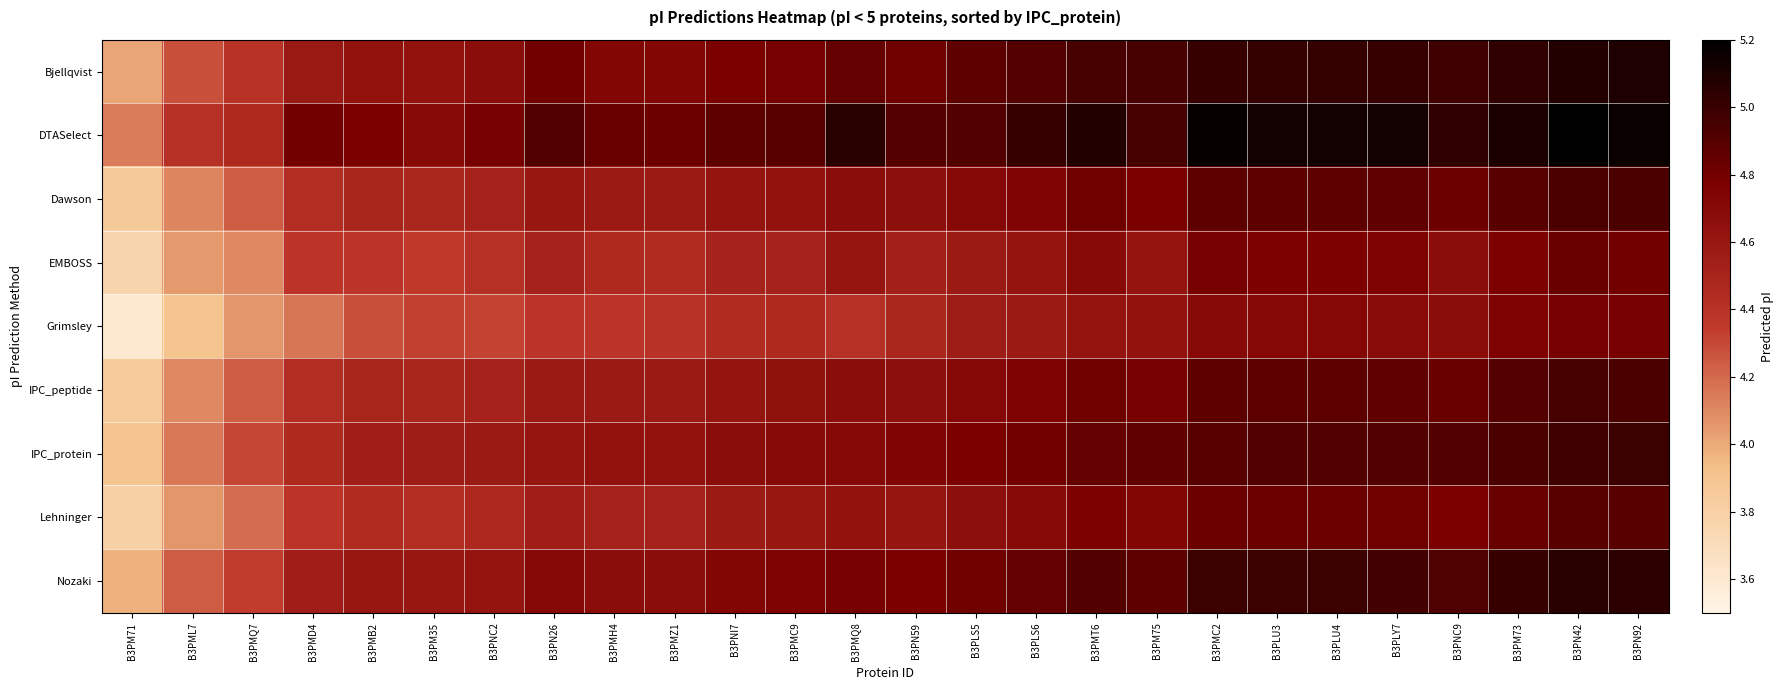

Which has a higher value, B3PMD4 or B3PMT6?

B3PMT6